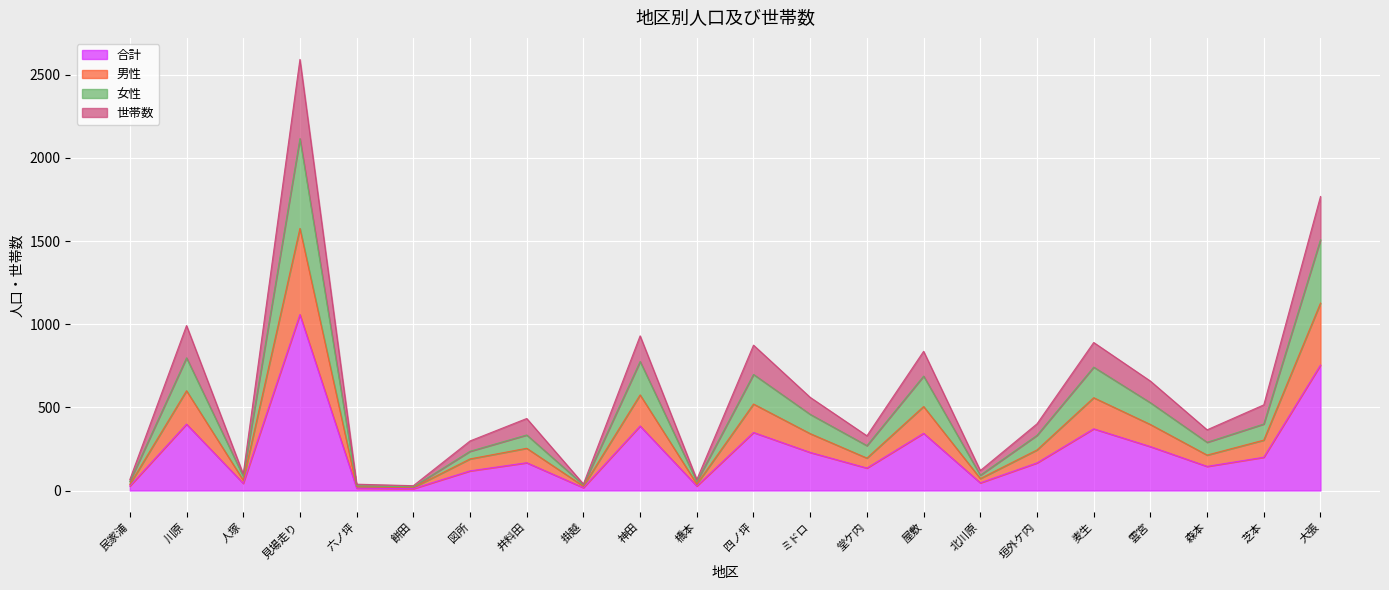

Which has a higher value, 大張 or 堂ケ内?

大張